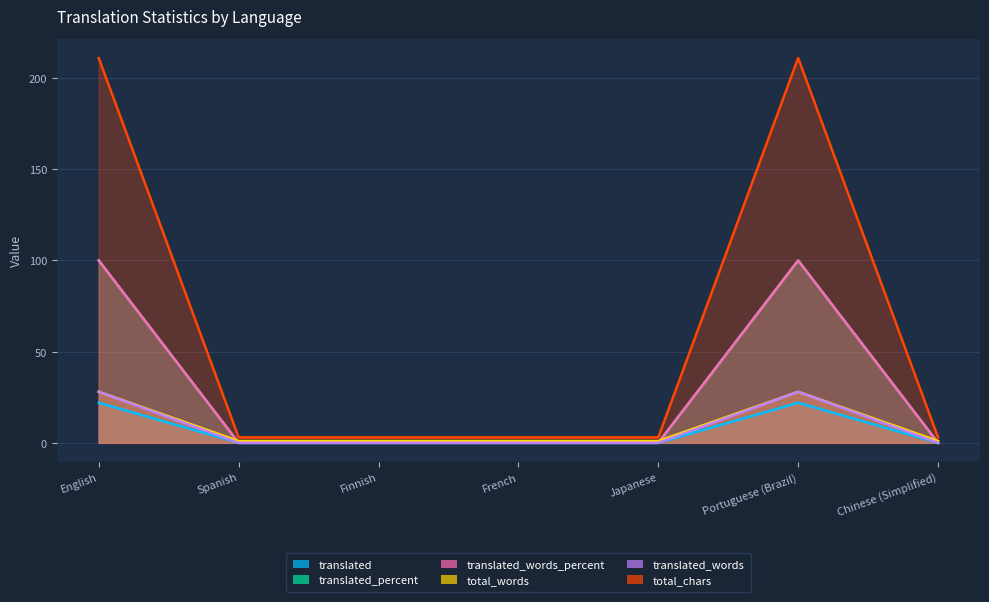

True or false: translated_words and translated_words_percent cross at least once.

False